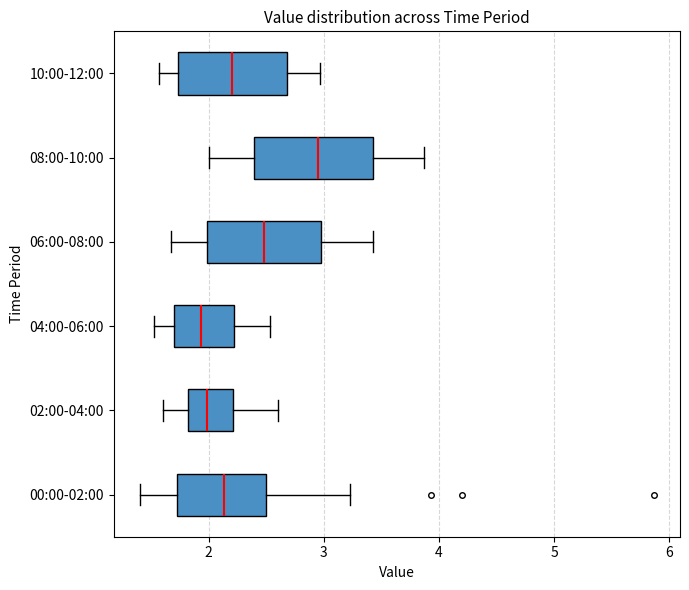

Reading bottom to top, transcribe this box plot: for each box, give where its median line is, the range the box spans, and where its two whiskers end, as read against the x-axis. The values are not printed on the chart, so give them approximately, as read against the axis.

00:00-02:00: median 2.1, box 1.7 to 2.5, whiskers 1.4 to 3.2
02:00-04:00: median 2.0, box 1.8 to 2.2, whiskers 1.6 to 2.6
04:00-06:00: median 1.9, box 1.7 to 2.2, whiskers 1.5 to 2.5
06:00-08:00: median 2.5, box 2.0 to 3.0, whiskers 1.7 to 3.4
08:00-10:00: median 3.0, box 2.4 to 3.4, whiskers 2.0 to 3.9
10:00-12:00: median 2.2, box 1.7 to 2.7, whiskers 1.6 to 3.0